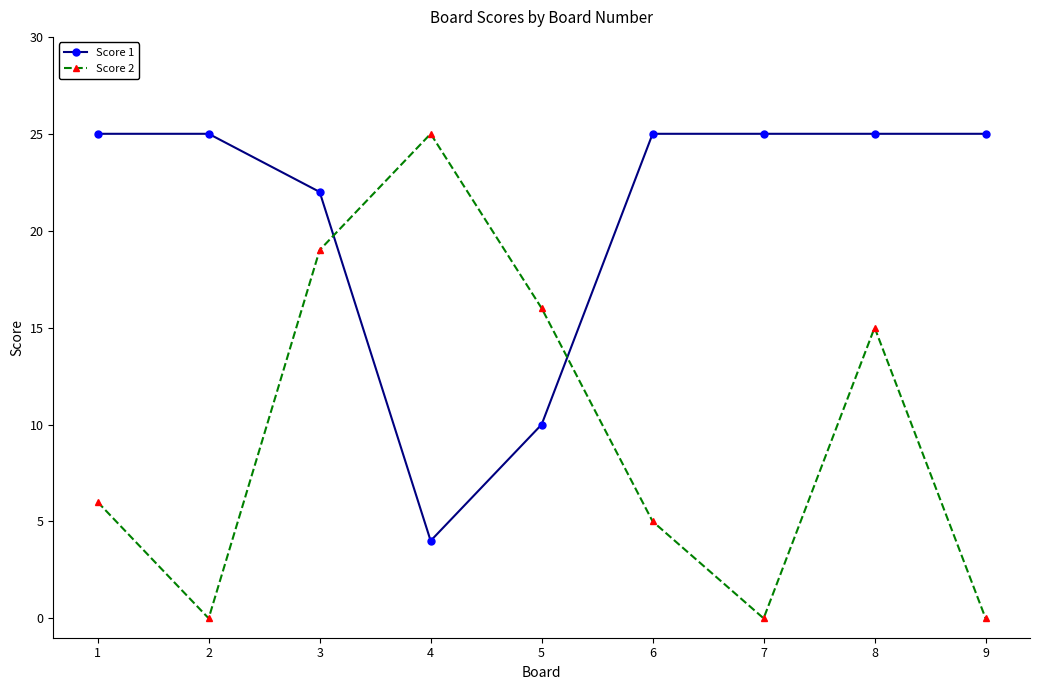

Which series changed the most between 2 and 3?

Score 2